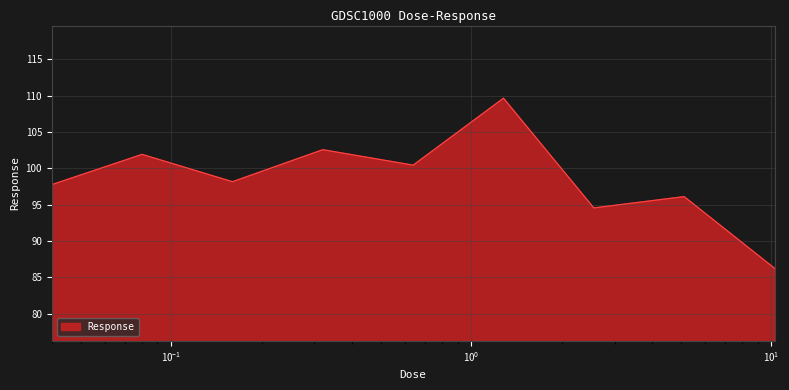

What is the smallest value displayed?

86.3